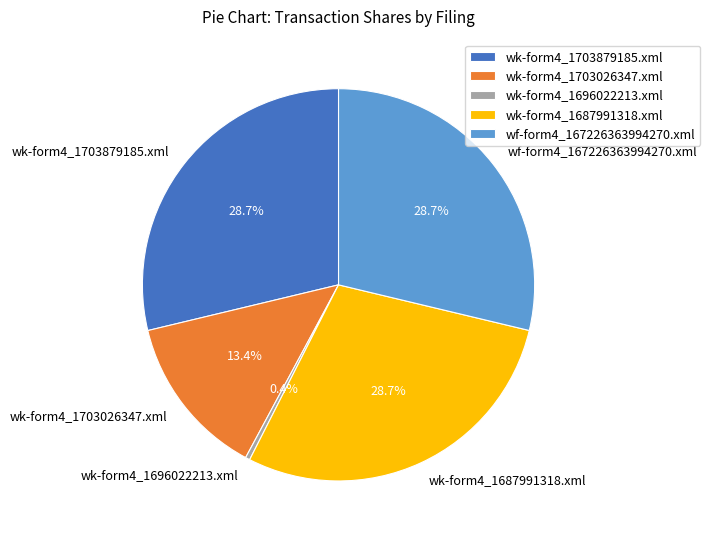

How many segments does this pie chart have?

5